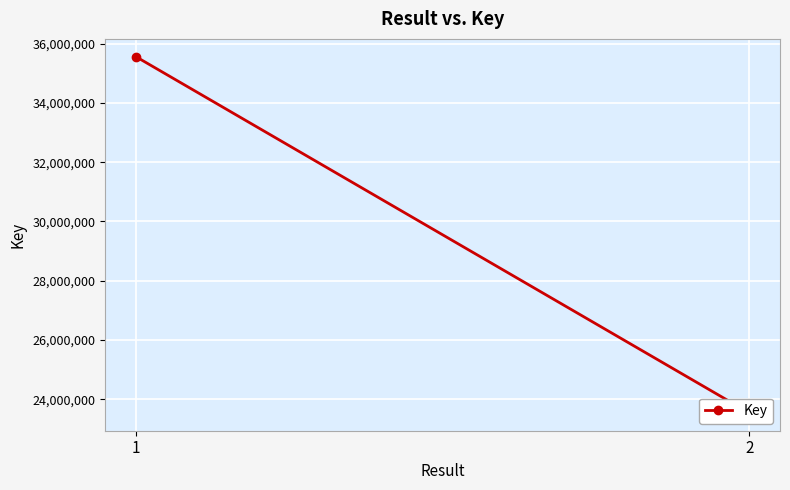

What is the smallest value displayed?

23538654